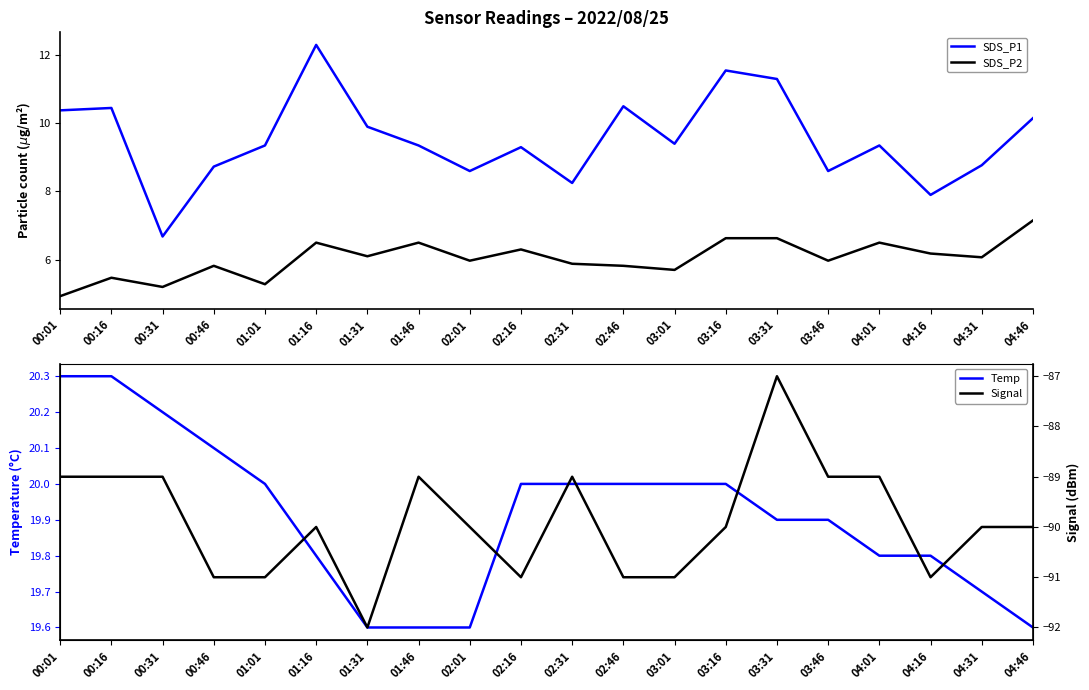

True or false: Signal has more than 1 interior local peaks.

True